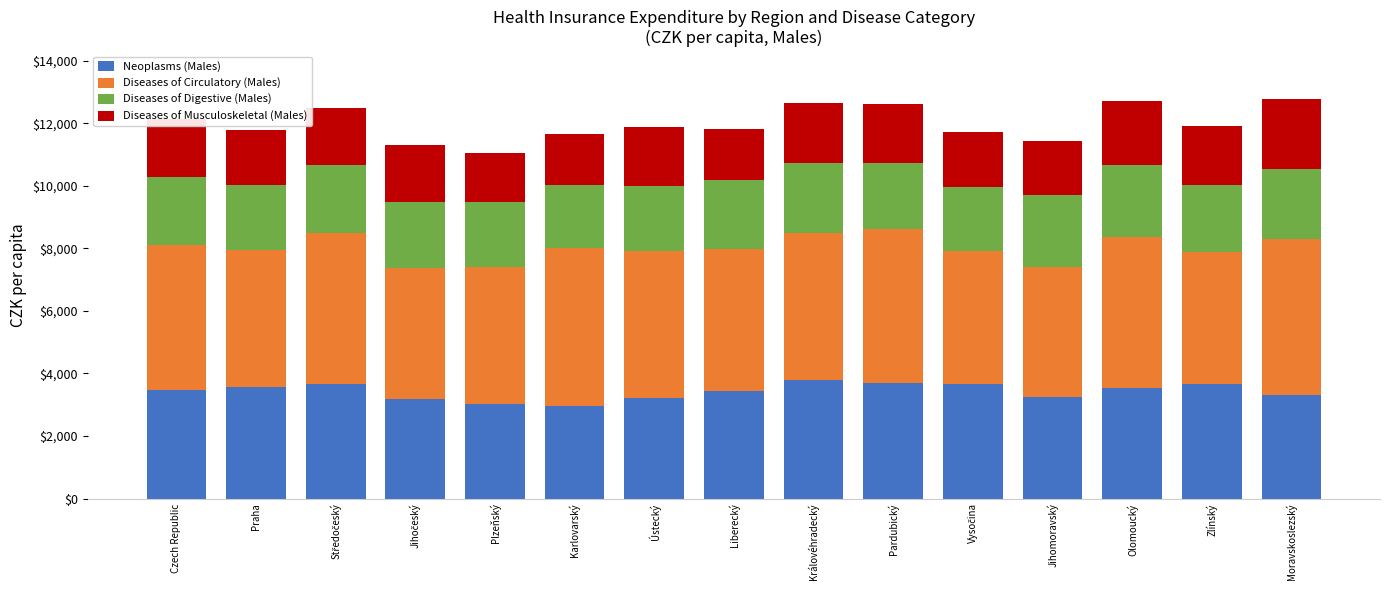

What is the highest value of the Neoplasms (Males) series?

3785.6